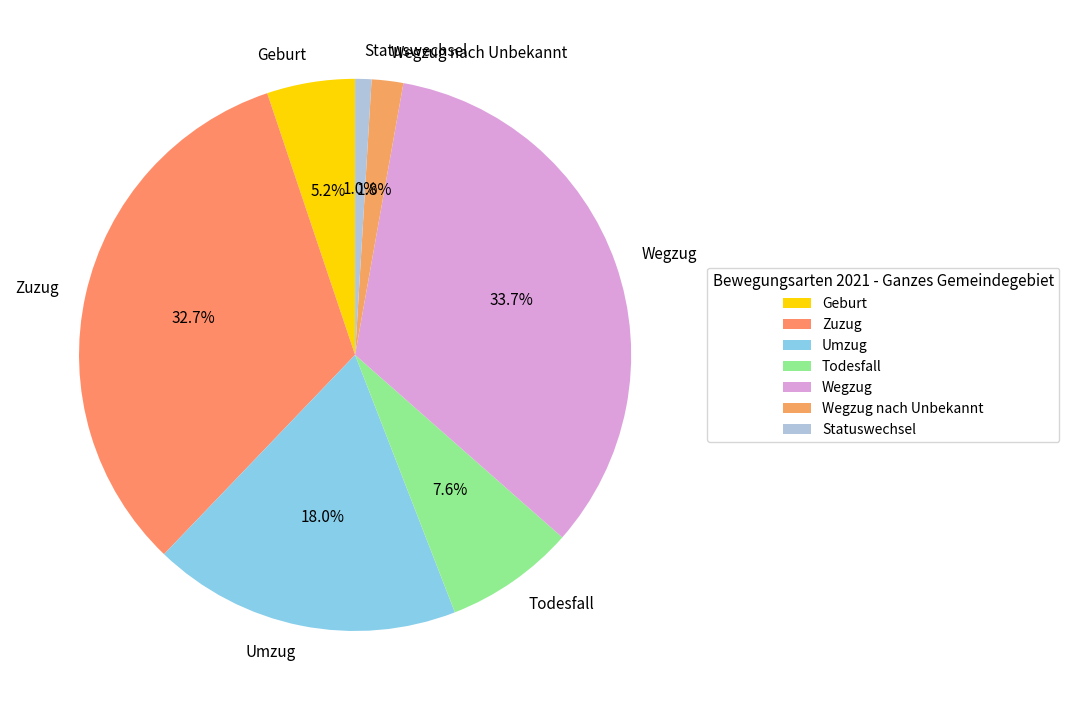

True or false: Statuswechsel accounts for 13% of the total.

False